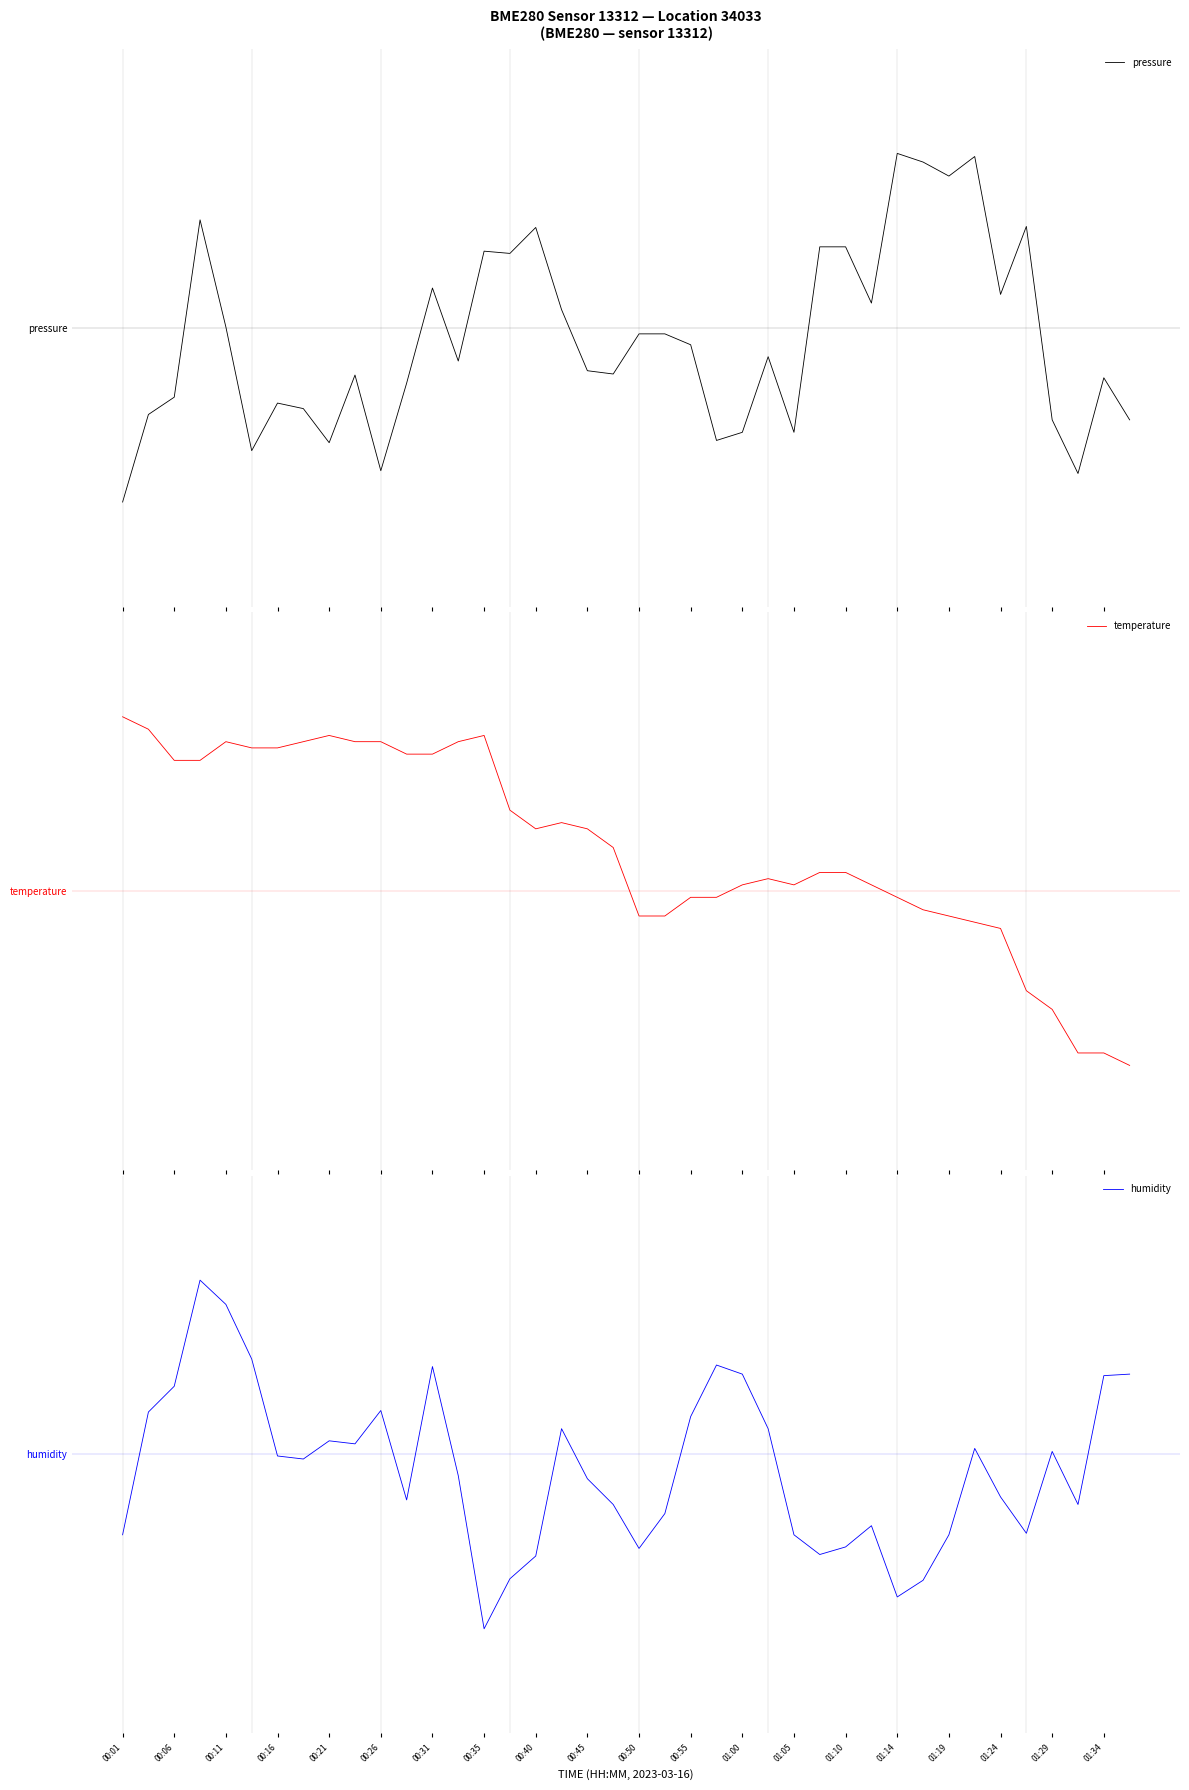

At which category is the sum across all series the highest?

00:16